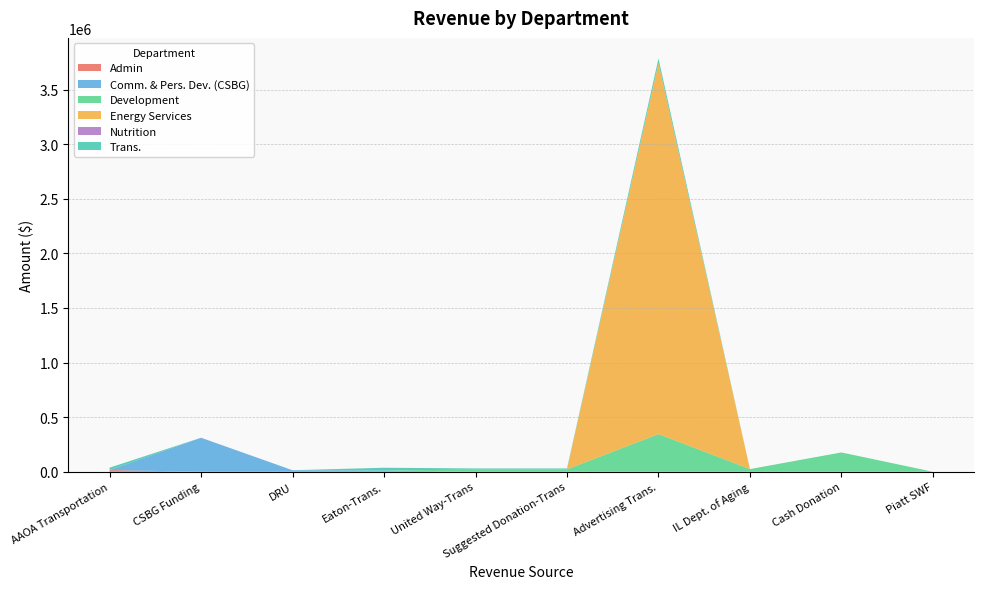

Reading left to right, extract all data points from this chart.

Admin: AAOA Transportation=15000.0	CSBG Funding=0.0	DRU=0.0	Eaton-Trans.=0.0	United Way-Trans=0.0	Suggested Donation-Trans=0.0	Advertising Trans.=0.0	IL Dept. of Aging=0.0	Cash Donation=0.0	Piatt SWF=0.0
Comm. & Pers. Dev. (CSBG): AAOA Transportation=0.0	CSBG Funding=311496.5	DRU=13937.0	Eaton-Trans.=11200.0	United Way-Trans=0.0	Suggested Donation-Trans=0.0	Advertising Trans.=0.0	IL Dept. of Aging=0.0	Cash Donation=0.0	Piatt SWF=0.0
Development: AAOA Transportation=0.0	CSBG Funding=0.0	DRU=0.0	Eaton-Trans.=0.0	United Way-Trans=19852.0	Suggested Donation-Trans=22000.0	Advertising Trans.=344969.0	IL Dept. of Aging=24433.0	Cash Donation=176932.0	Piatt SWF=0.0
Energy Services: AAOA Transportation=0.0	CSBG Funding=0.0	DRU=0.0	Eaton-Trans.=0.0	United Way-Trans=0.0	Suggested Donation-Trans=0.0	Advertising Trans.=3397338.9	IL Dept. of Aging=0.0	Cash Donation=0.0	Piatt SWF=0.0
Nutrition: AAOA Transportation=0.0	CSBG Funding=0.0	DRU=0.0	Eaton-Trans.=0.0	United Way-Trans=0.0	Suggested Donation-Trans=0.0	Advertising Trans.=0.0	IL Dept. of Aging=0.0	Cash Donation=0.0	Piatt SWF=0.0
Trans.: AAOA Transportation=22462.0	CSBG Funding=0.0	DRU=0.0	Eaton-Trans.=25500.0	United Way-Trans=10500.0	Suggested Donation-Trans=8115.0	Advertising Trans.=42577.0	IL Dept. of Aging=0.0	Cash Donation=0.0	Piatt SWF=0.0